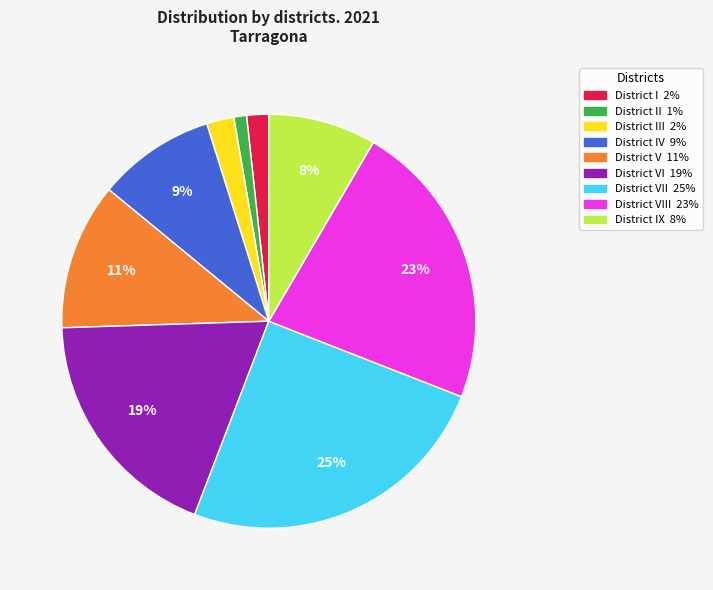

To the nearest percent, what is the difference between the largest and smallest slice percentages?

24%